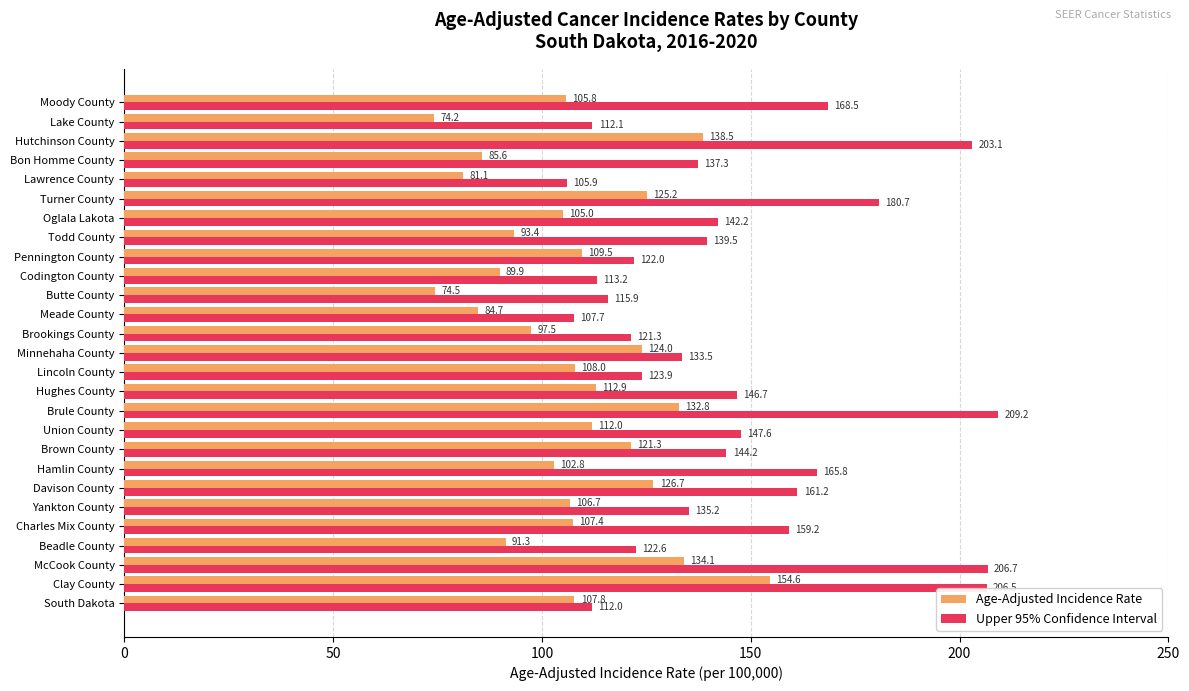

Where is Age-Adjusted Incidence Rate nearest to the value 114?

Hughes County